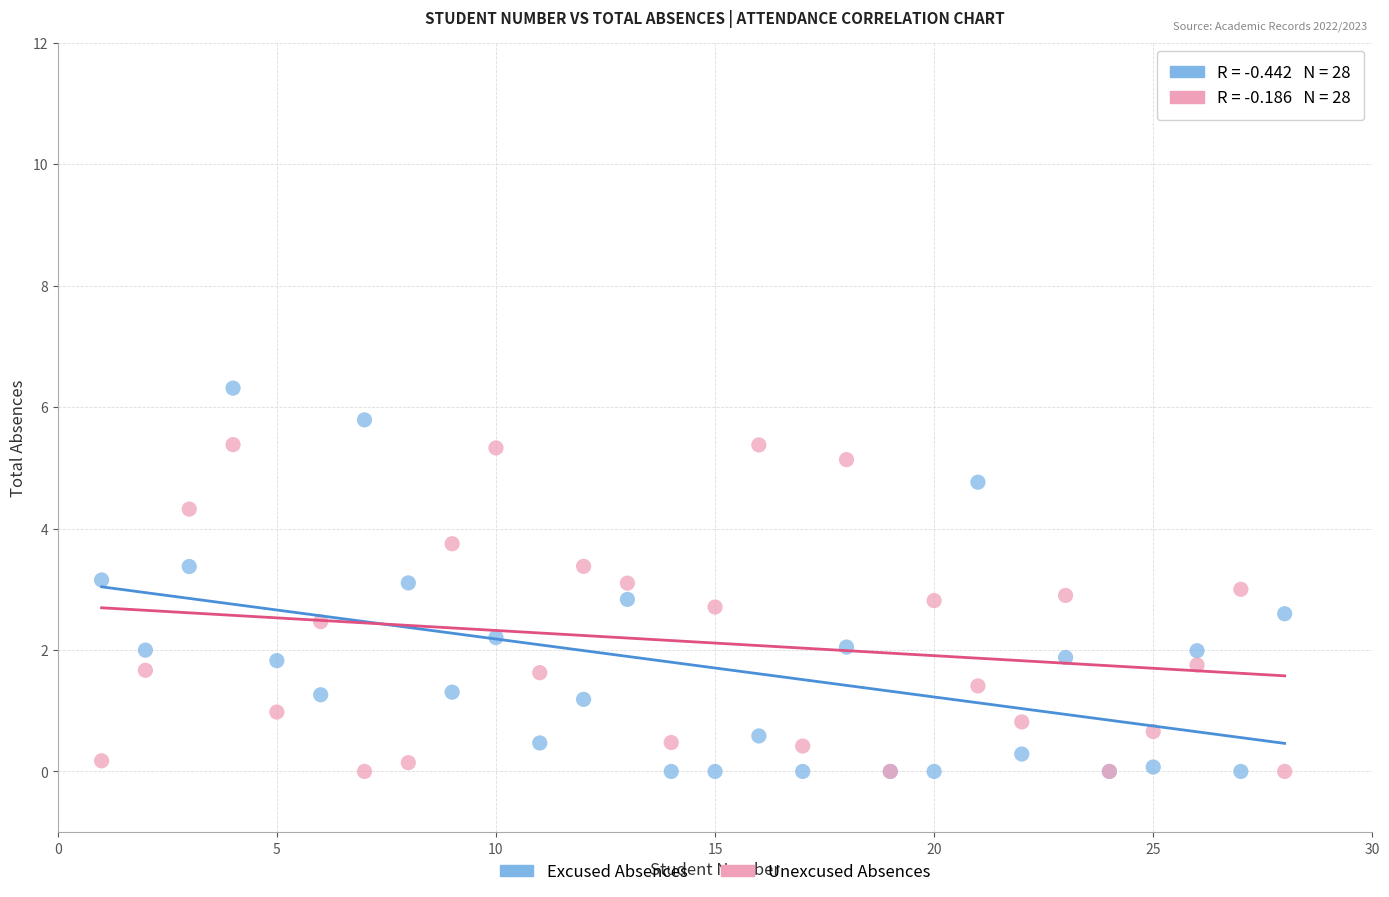

What is the X range (max minus min) for the scatter plot?

27.0